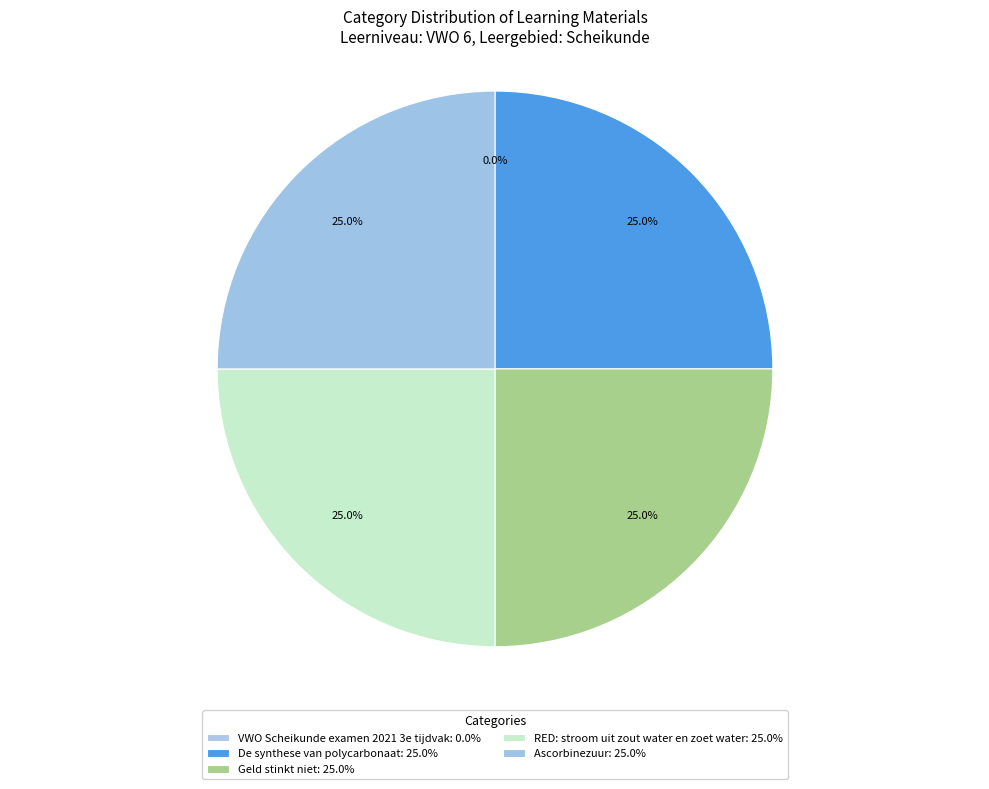

Approximately how many times larger is the value at RED: stroom uit zout water en zoet water compared to Geld stinkt niet?

1.0